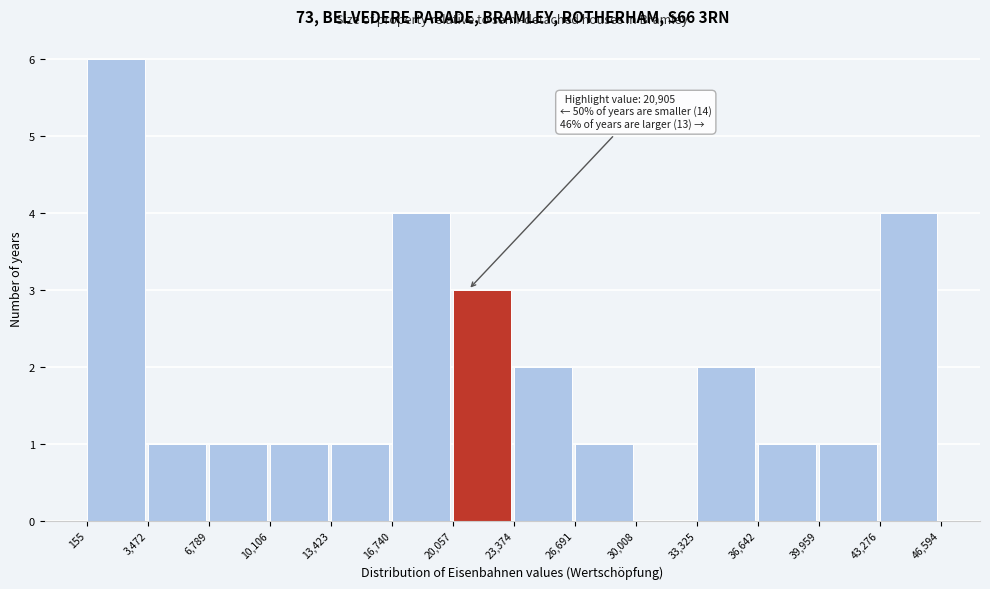

Which range on the x-axis has the tallest bar?

155 to 3,472